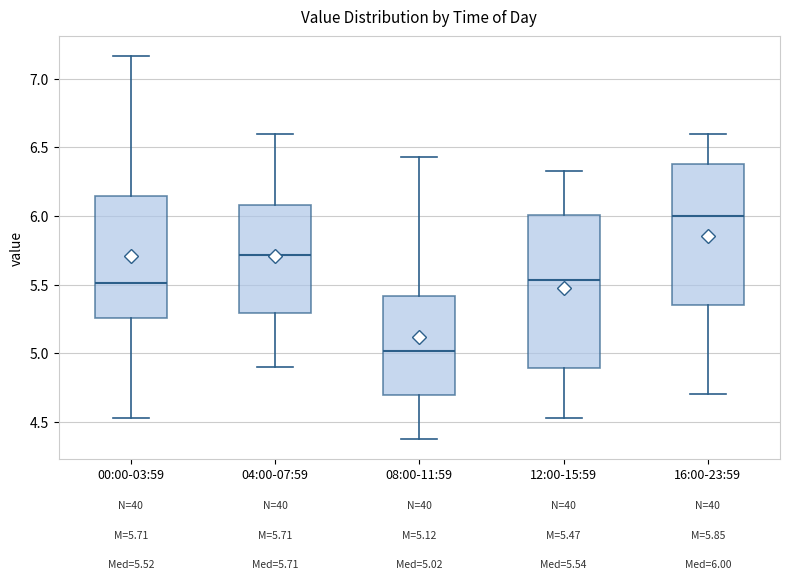

Which box's median line is the highest?

16:00-23:59